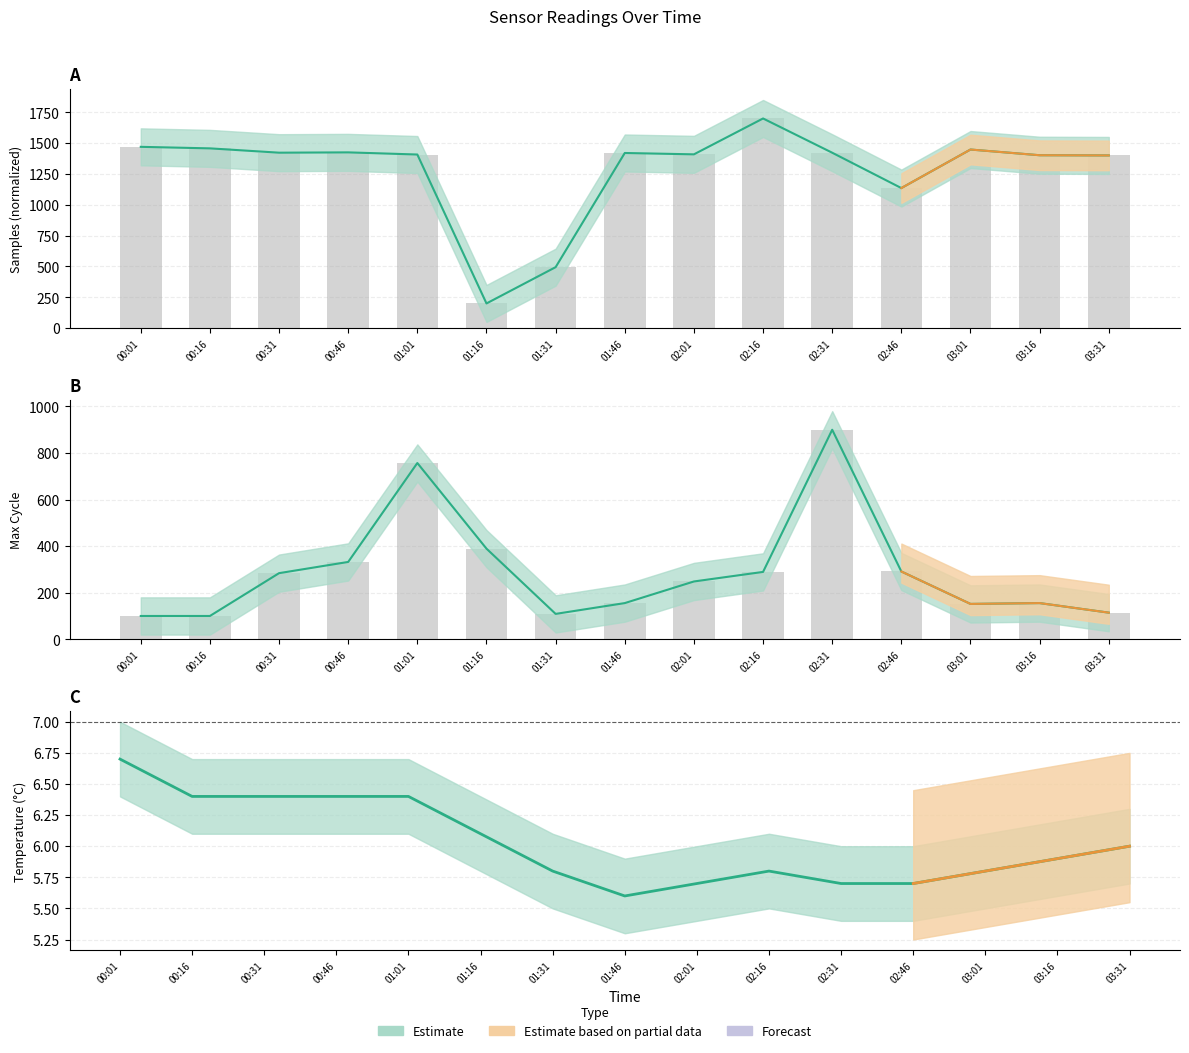

Reading right to left, what are all the values shown in this chart?

Temp: 03:31=6.0	03:16=5.9	03:01=5.8	02:46=5.7	02:31=5.7	02:16=5.8	02:01=5.7	01:46=5.6	01:31=5.8	01:16=6.1	01:01=6.4	00:46=6.4	00:31=6.4	00:16=6.4	00:01=6.7
Samples: 03:31=1400.4	03:16=1401.9	03:01=1448.2	02:46=1135.6	02:31=1422.4	02:16=1700.0	02:01=1409.2	01:46=1420.2	01:31=494.2	01:16=200.0	01:01=1407.7	00:46=1425.2	00:31=1422.7	00:16=1457.7	00:01=1470.1
Max_cycle: 03:31=114.3	03:16=155.4	03:01=151.8	02:46=291.1	02:31=900.0	02:16=289.3	02:01=248.2	01:46=155.4	01:31=108.9	01:16=389.3	01:01=757.1	00:46=332.1	00:31=283.9	00:16=100.0	00:01=100.0